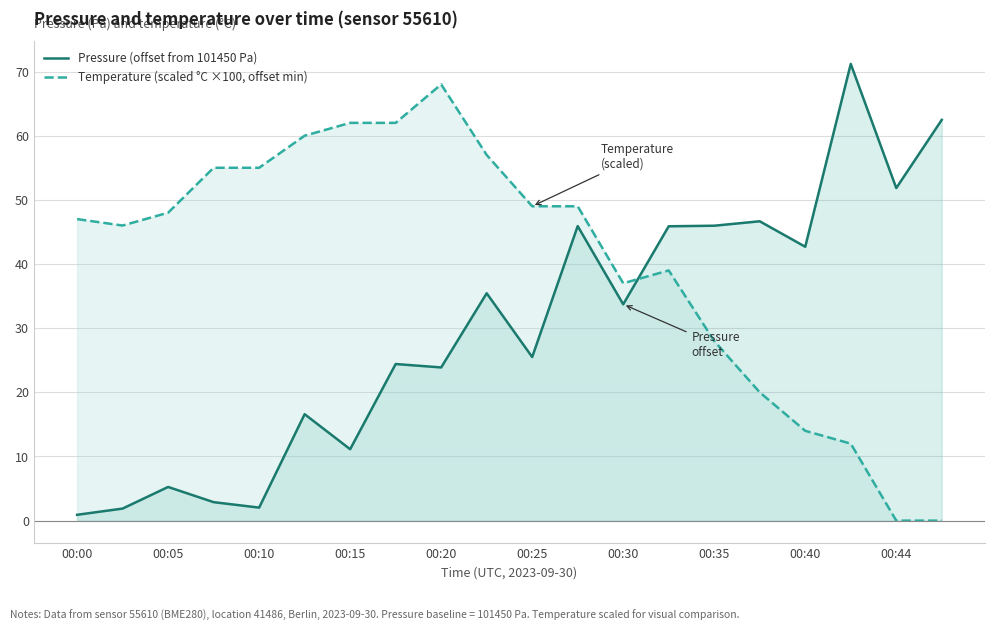

Is it true that Pressure (offset from 101450 Pa) equals 42.7 at 00:40?

True